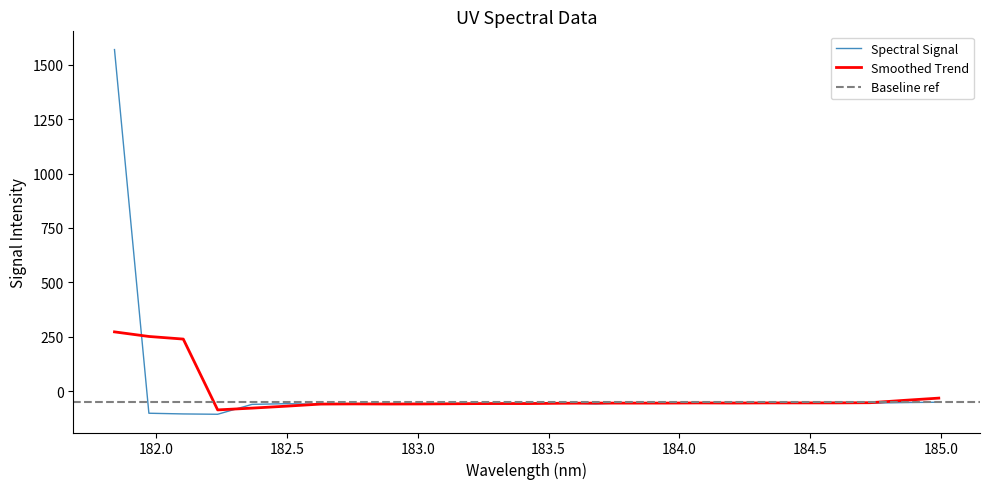

What is the value of the 25th point from the left?

-50.0